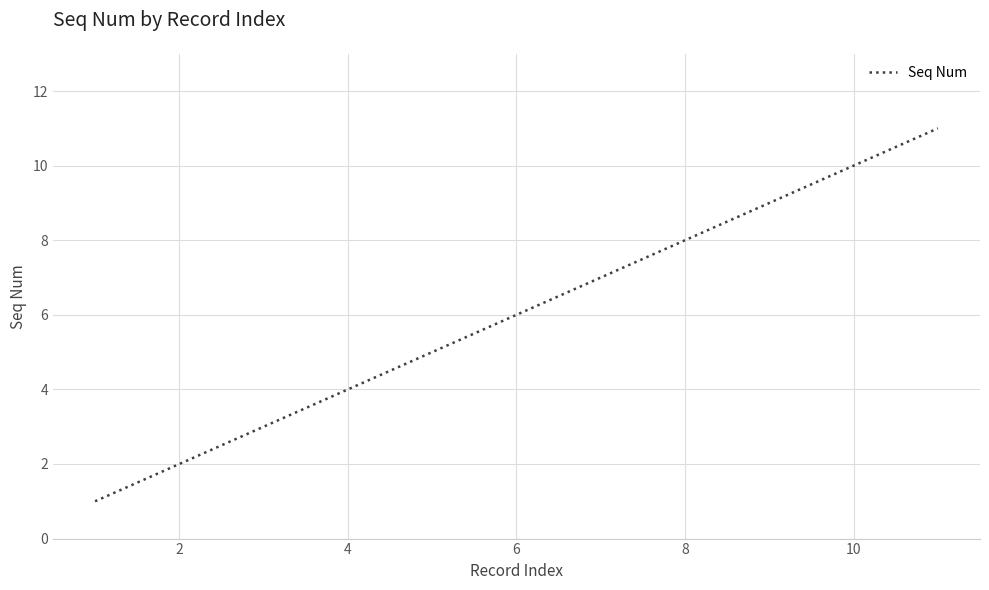

What is the maximum value shown in the chart?

11